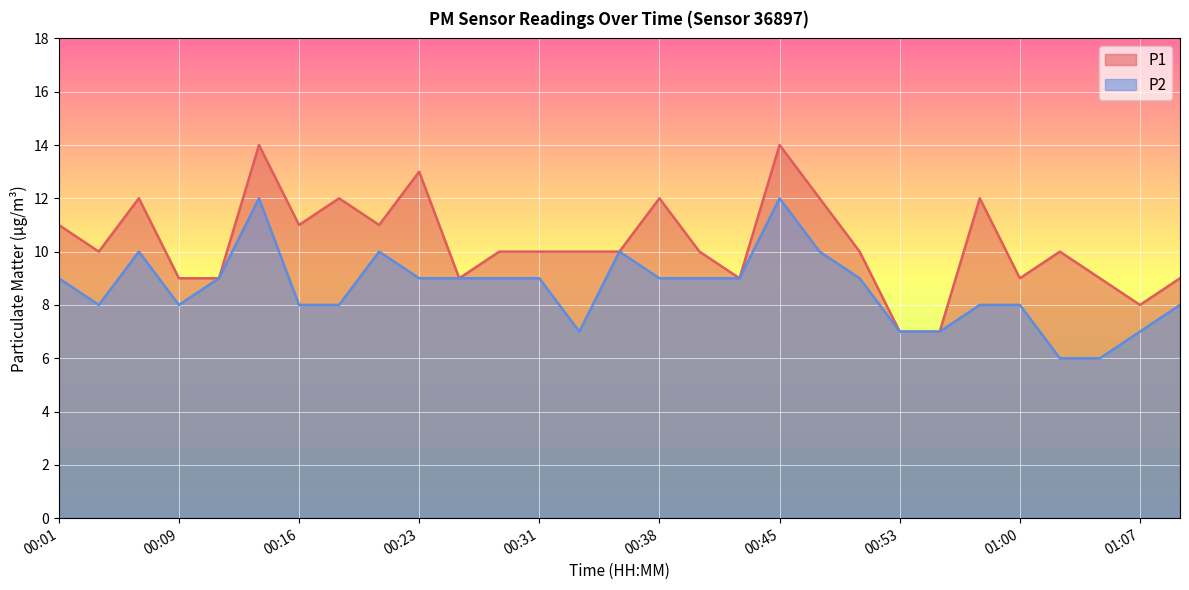

What is the smallest value displayed?

6